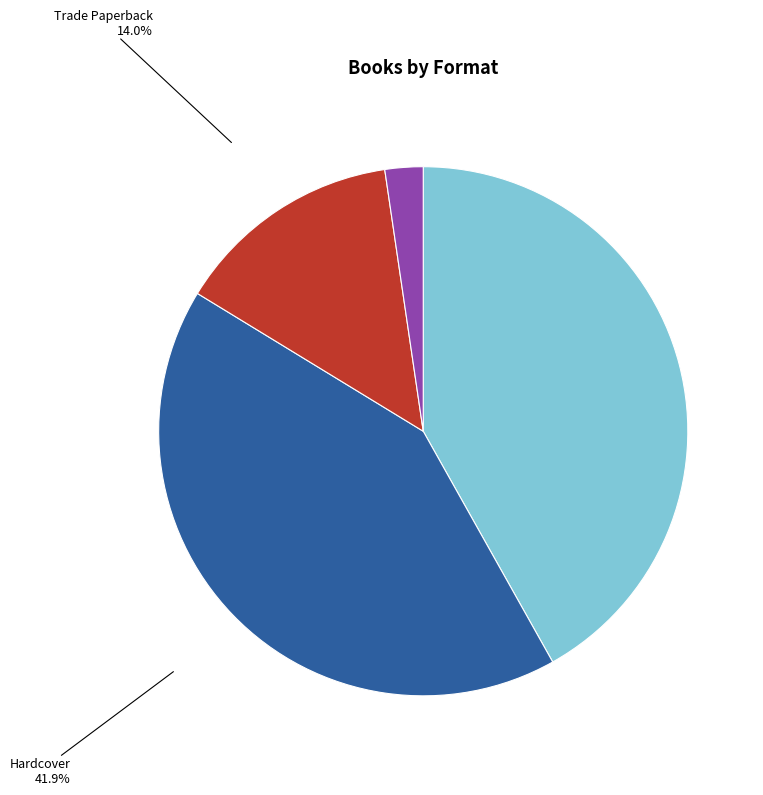

Approximately how many times larger is the value at Trade Paperback compared to Fixed Layout eBook?

0.3